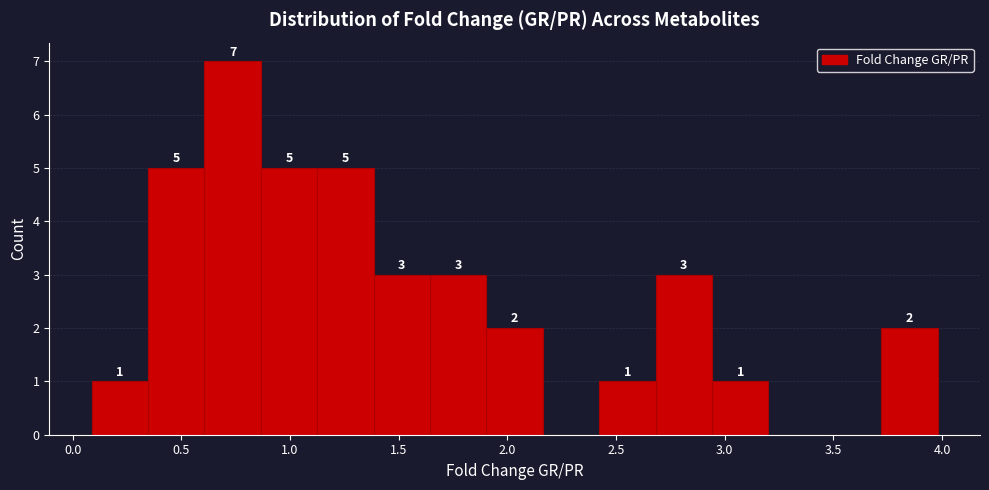

Which range on the x-axis has the tallest bar?

0.60 to 0.85